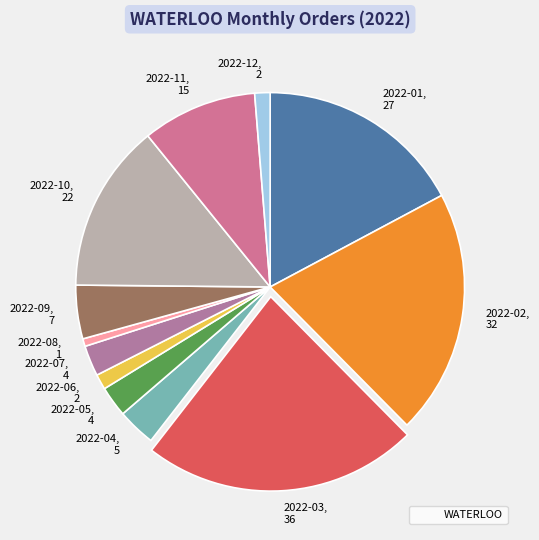

How many segments does this pie chart have?

12